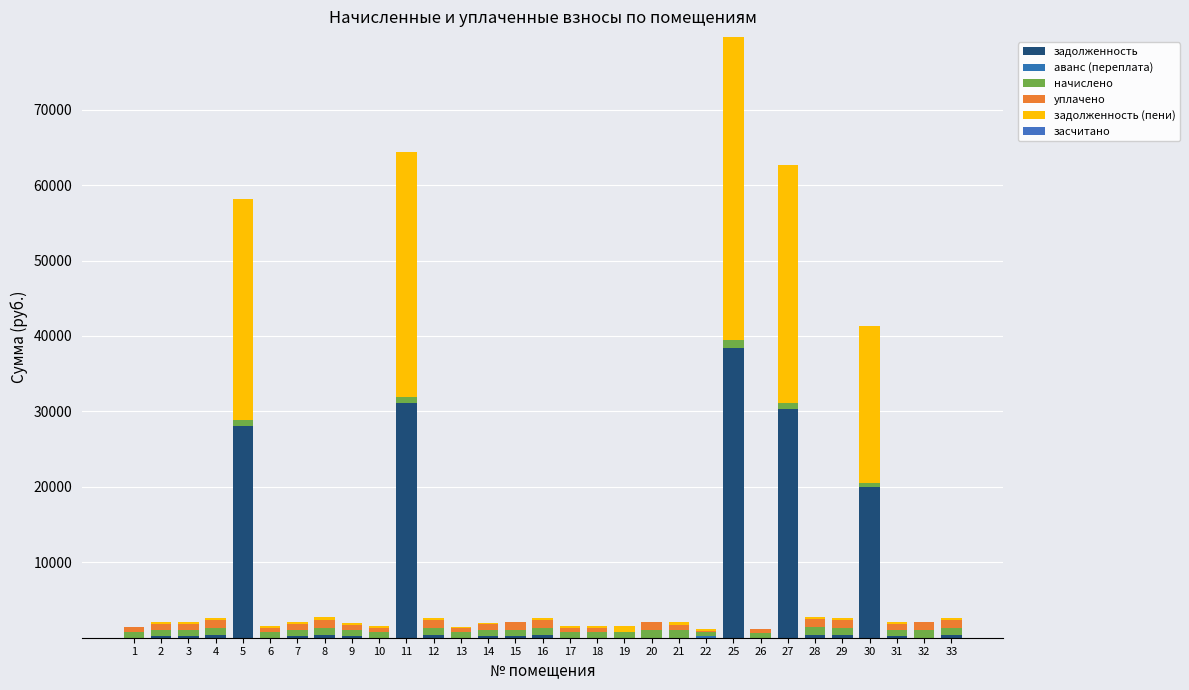

Count the number of categories in the chart.

31